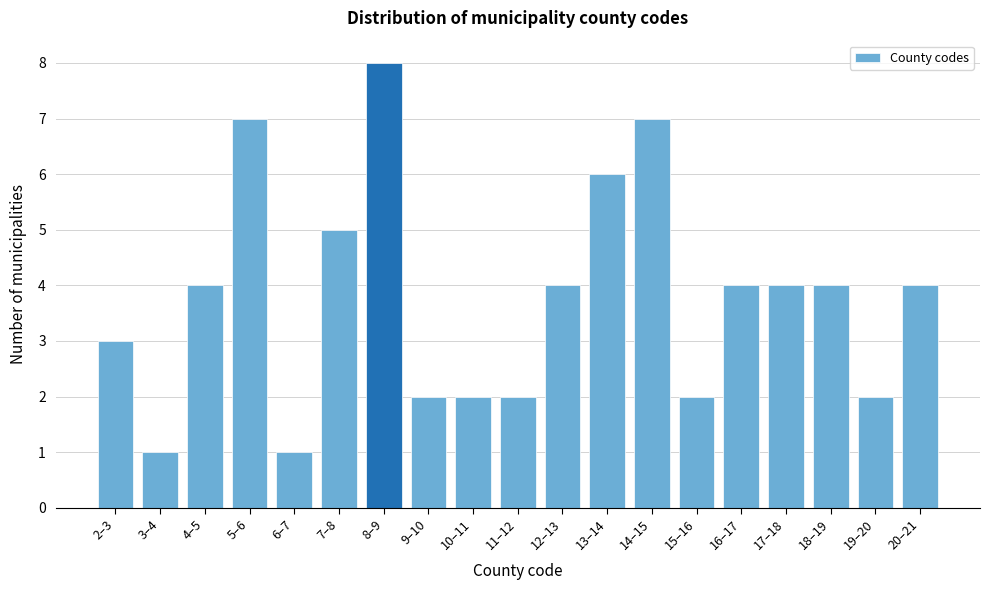

Reading left to right, extract all data points from this chart.

3	1	4	7	1	5	8	2	2	2	4	6	7	2	4	4	4	2	4